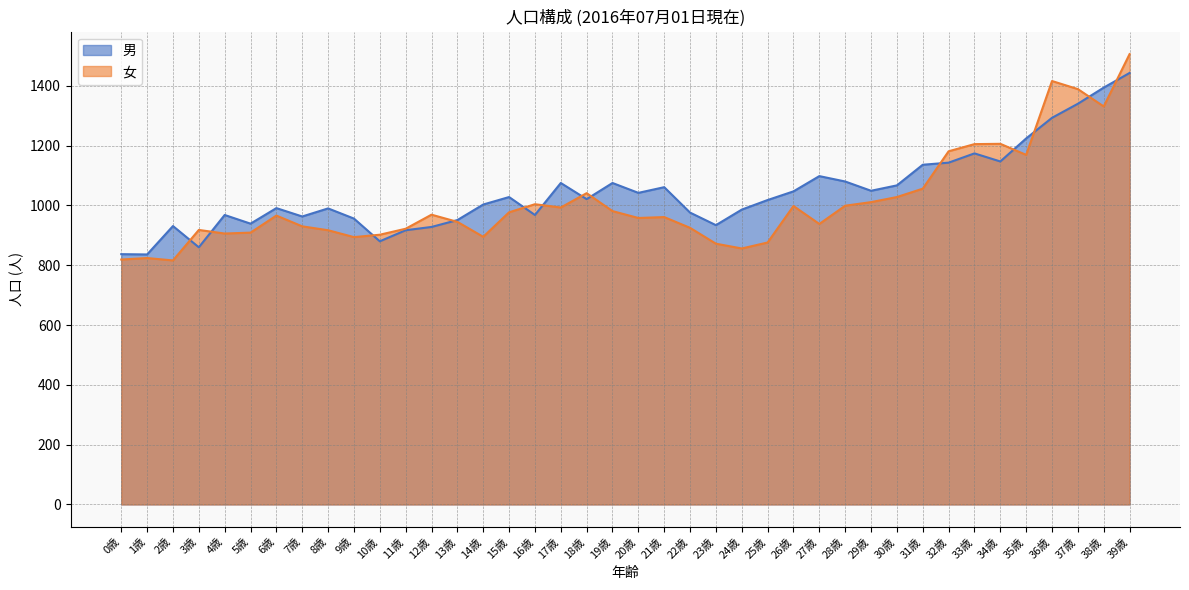

What is the sum of all 女 values?

40409